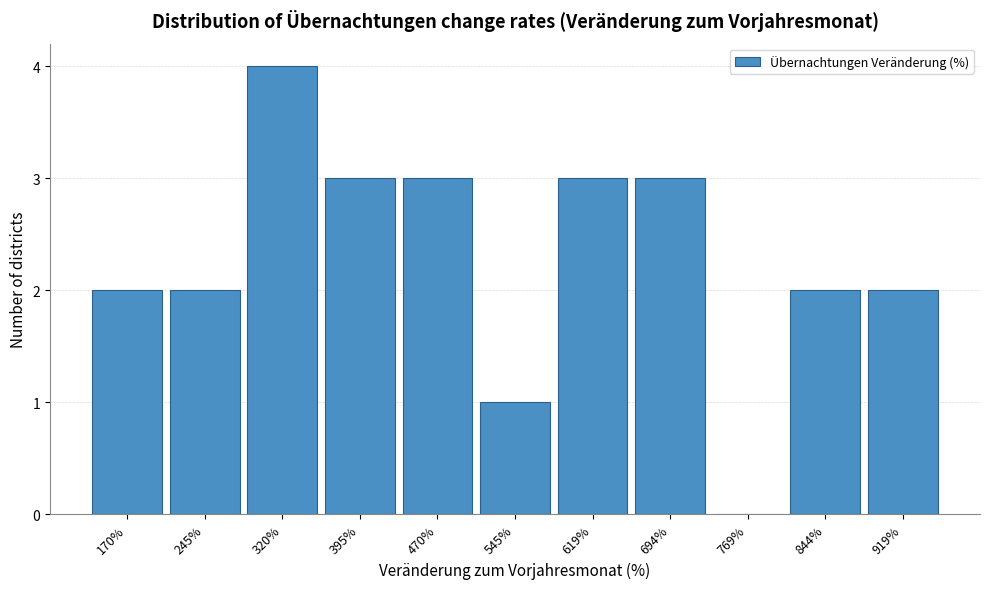

Reading left to right, extract all data points from this chart.

170%=2	245%=2	320%=4	395%=3	470%=3	545%=1	619%=3	694%=3	769%=0	844%=2	919%=2